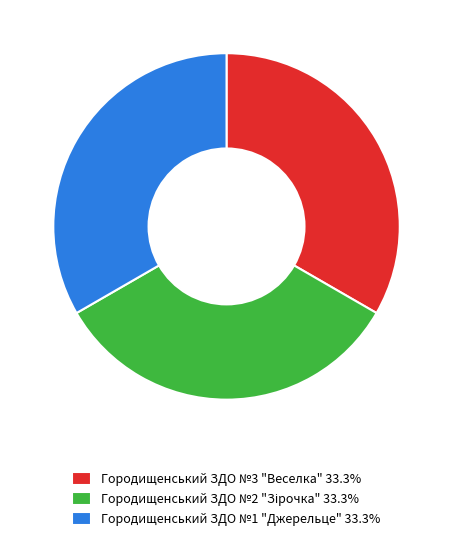

Does any single category account for the majority?

No